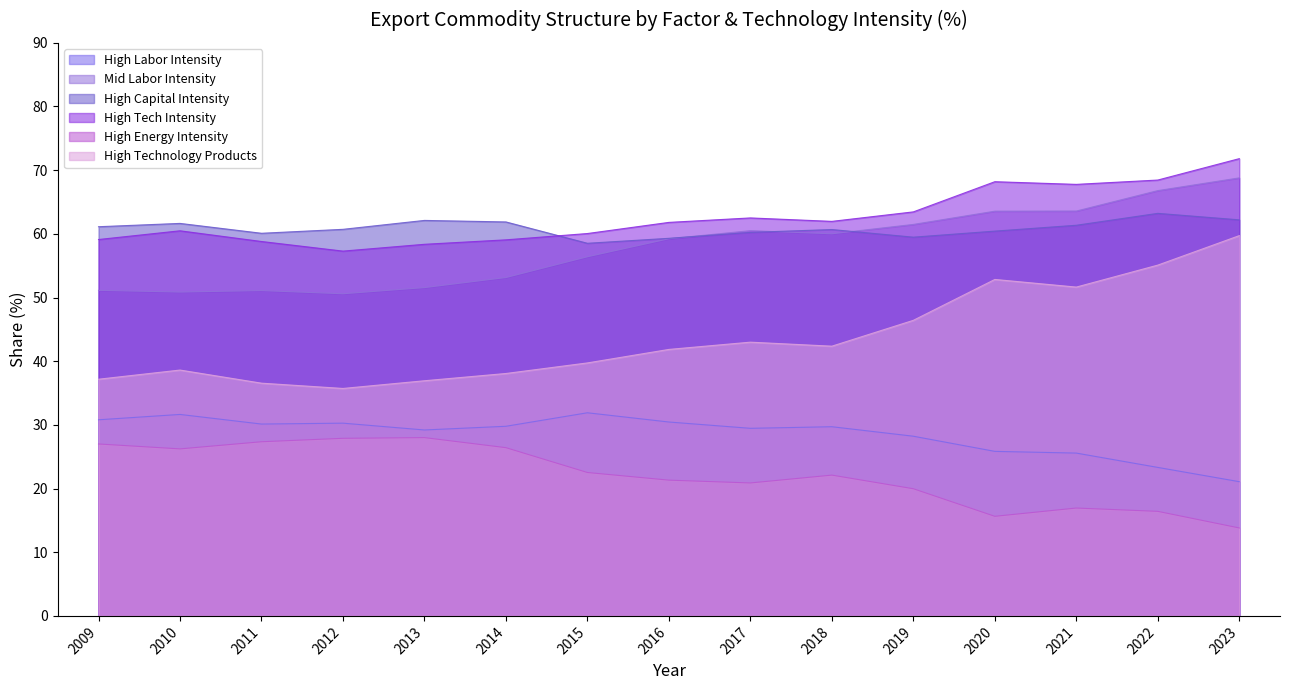

Where is the first local minimum for High Tech Intensity?

2012